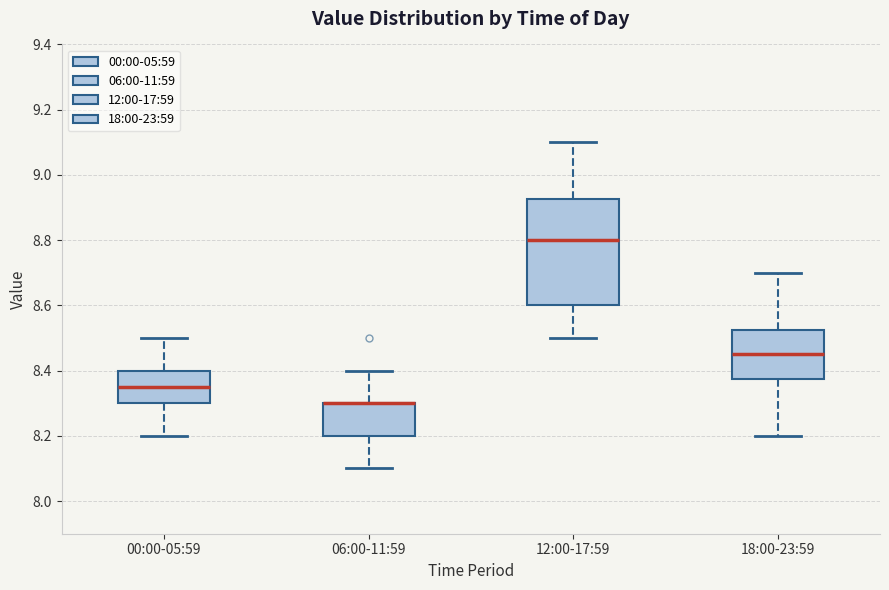

Where does the lower whisker of the box for 00:00-05:59 end on the y-axis? The values are not printed on the chart, so give them approximately, as read against the axis.

8.20